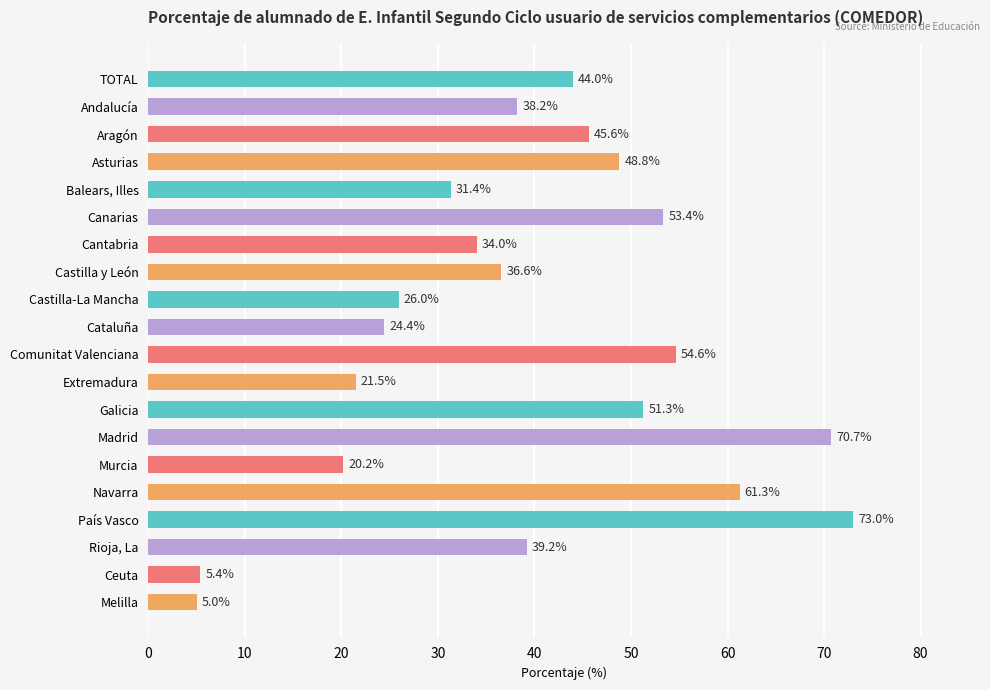

The value at Rioja, La is 39.2. True or false?

True